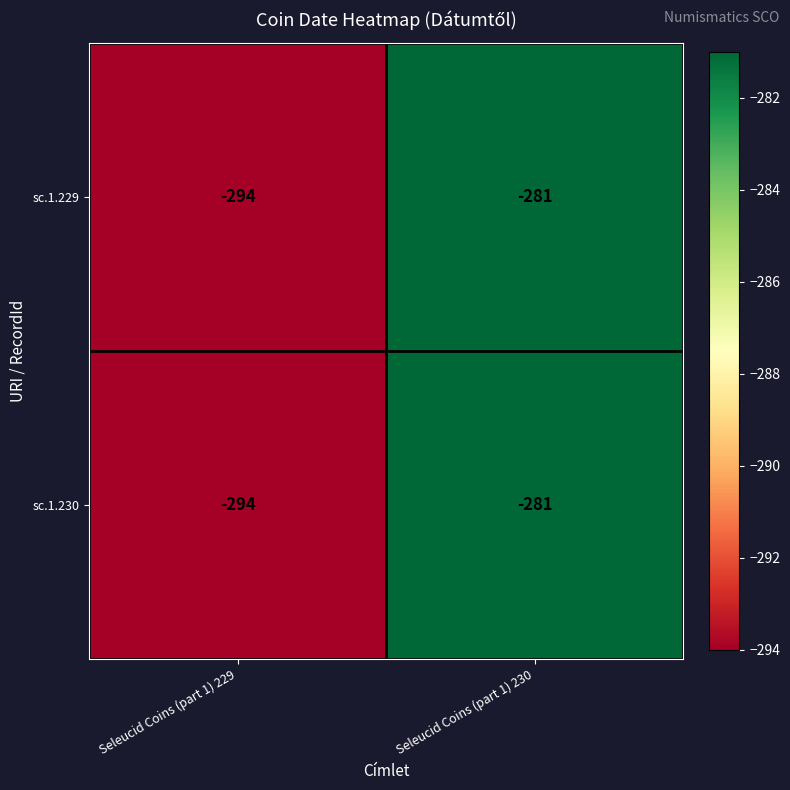

Rank the categories by sc.1.230 value from highest to lowest.

Seleucid Coins (part 1) 230, Seleucid Coins (part 1) 229